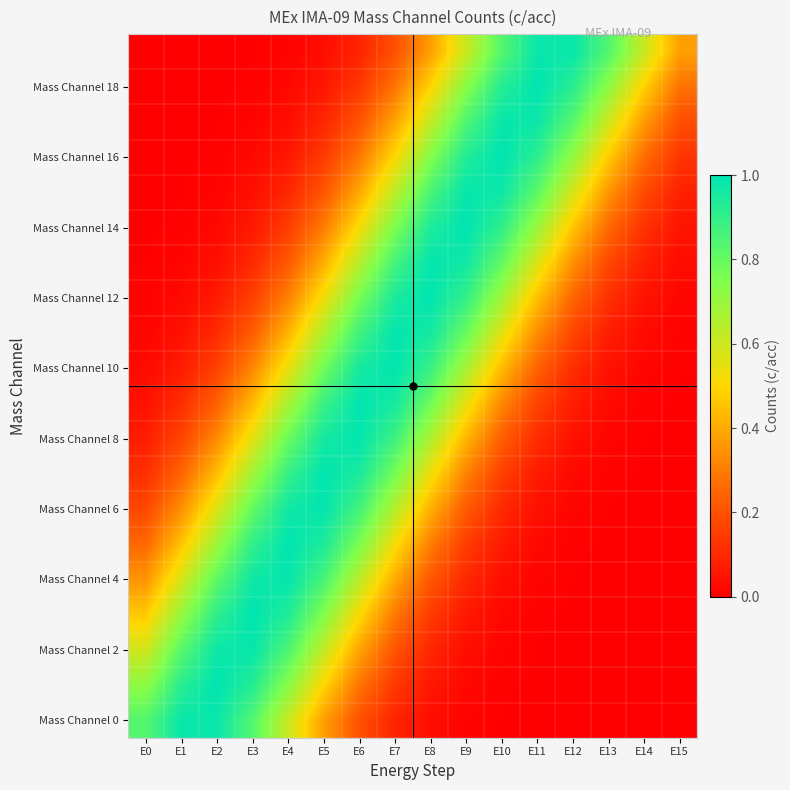

What is the greatest value displayed?

1.0